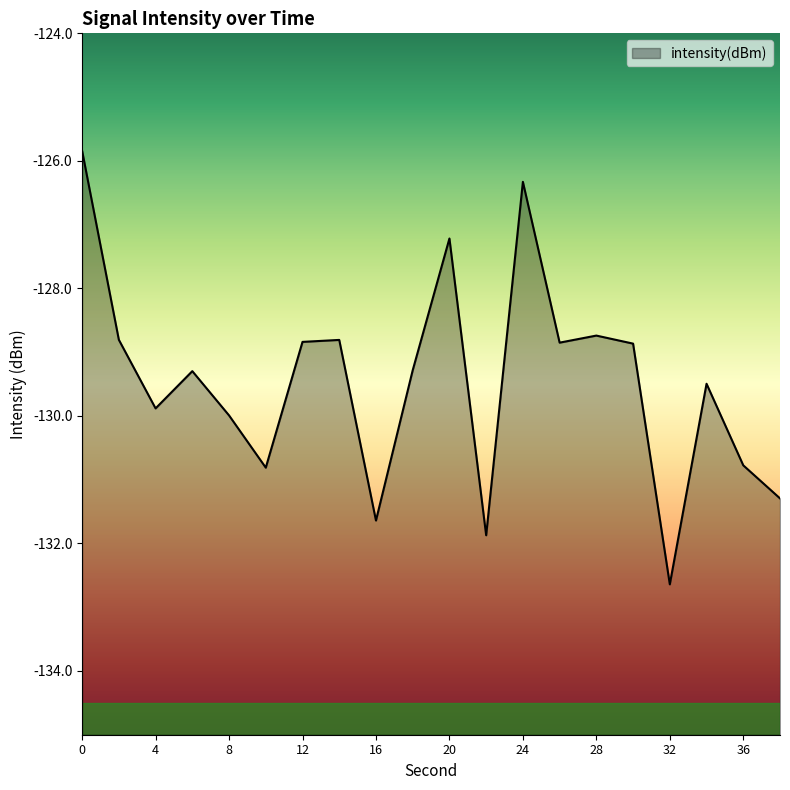

What value does the data have at 0?

-125.8